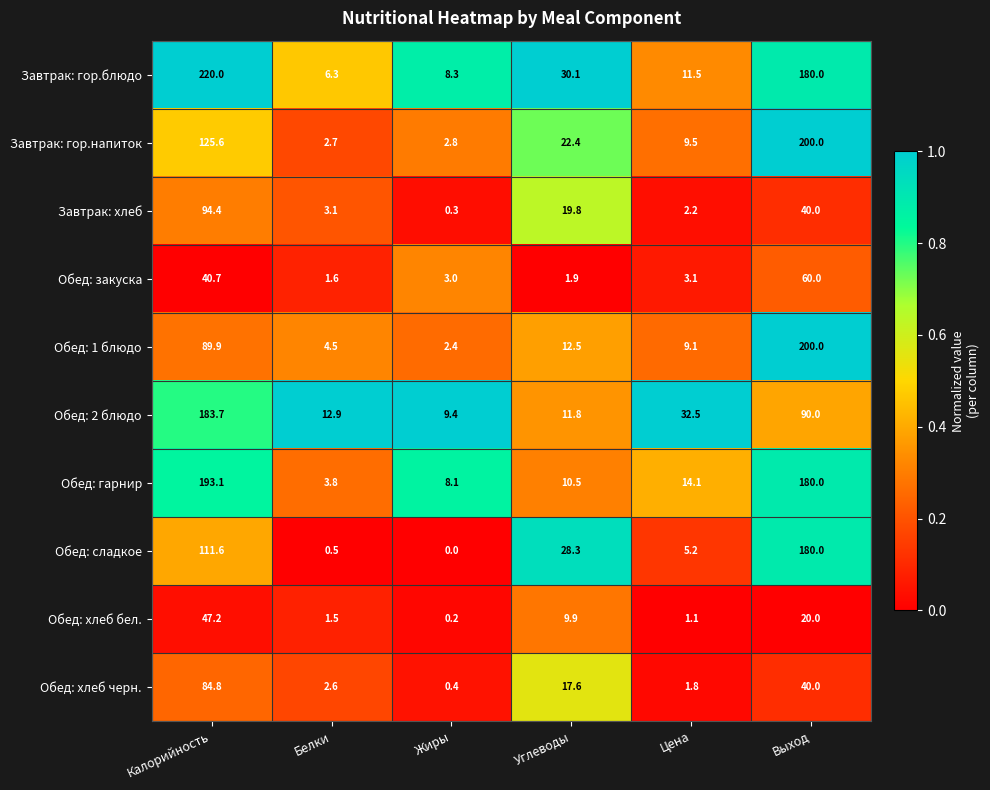

Where does the Обед: 1 блюдо series first go above 12?

Калорийность